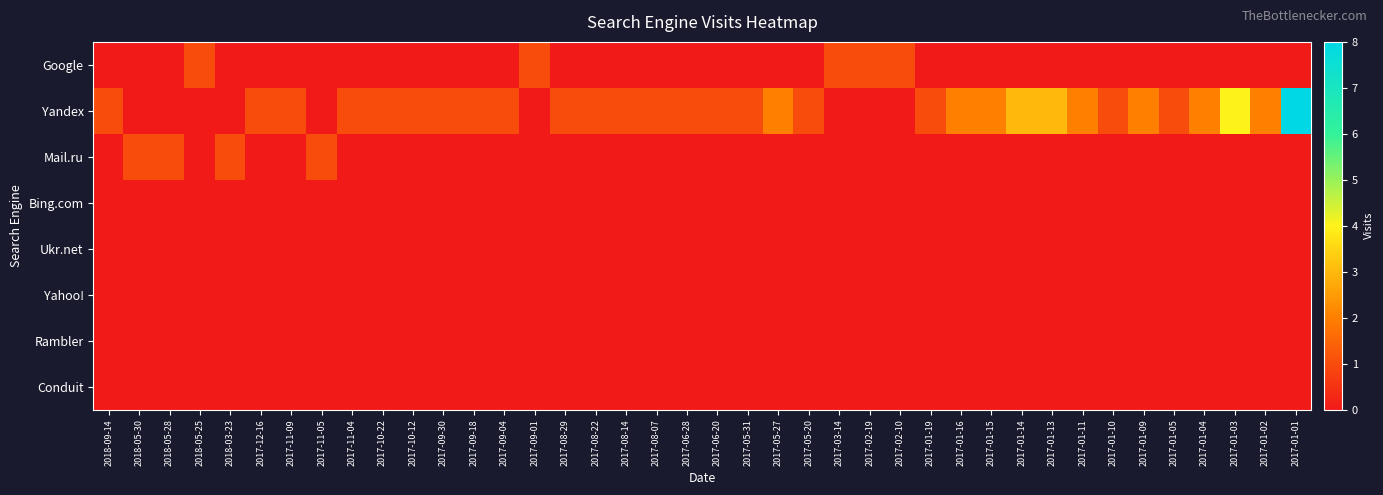

Reading right to left, extract all data points from this chart.

Google: 2017-01-01=0	2017-01-02=0	2017-01-03=0	2017-01-04=0	2017-01-05=0	2017-01-09=0	2017-01-10=0	2017-01-11=0	2017-01-13=0	2017-01-14=0	2017-01-15=0	2017-01-16=0	2017-01-19=0	2017-02-10=1	2017-02-19=1	2017-03-14=1	2017-05-20=0	2017-05-27=0	2017-05-31=0	2017-06-20=0	2017-06-28=0	2017-08-07=0	2017-08-14=0	2017-08-22=0	2017-08-29=0	2017-09-01=1	2017-09-04=0	2017-09-18=0	2017-09-30=0	2017-10-12=0	2017-10-22=0	2017-11-04=0	2017-11-05=0	2017-11-09=0	2017-12-16=0	2018-03-23=0	2018-05-25=1	2018-05-28=0	2018-05-30=0	2018-09-14=0
Yandex: 2017-01-01=8	2017-01-02=2	2017-01-03=4	2017-01-04=2	2017-01-05=1	2017-01-09=2	2017-01-10=1	2017-01-11=2	2017-01-13=3	2017-01-14=3	2017-01-15=2	2017-01-16=2	2017-01-19=1	2017-02-10=0	2017-02-19=0	2017-03-14=0	2017-05-20=1	2017-05-27=2	2017-05-31=1	2017-06-20=1	2017-06-28=1	2017-08-07=1	2017-08-14=1	2017-08-22=1	2017-08-29=1	2017-09-01=0	2017-09-04=1	2017-09-18=1	2017-09-30=1	2017-10-12=1	2017-10-22=1	2017-11-04=1	2017-11-05=0	2017-11-09=1	2017-12-16=1	2018-03-23=0	2018-05-25=0	2018-05-28=0	2018-05-30=0	2018-09-14=1
Mail.ru: 2017-01-01=0	2017-01-02=0	2017-01-03=0	2017-01-04=0	2017-01-05=0	2017-01-09=0	2017-01-10=0	2017-01-11=0	2017-01-13=0	2017-01-14=0	2017-01-15=0	2017-01-16=0	2017-01-19=0	2017-02-10=0	2017-02-19=0	2017-03-14=0	2017-05-20=0	2017-05-27=0	2017-05-31=0	2017-06-20=0	2017-06-28=0	2017-08-07=0	2017-08-14=0	2017-08-22=0	2017-08-29=0	2017-09-01=0	2017-09-04=0	2017-09-18=0	2017-09-30=0	2017-10-12=0	2017-10-22=0	2017-11-04=0	2017-11-05=1	2017-11-09=0	2017-12-16=0	2018-03-23=1	2018-05-25=0	2018-05-28=1	2018-05-30=1	2018-09-14=0
Bing.com: 2017-01-01=0	2017-01-02=0	2017-01-03=0	2017-01-04=0	2017-01-05=0	2017-01-09=0	2017-01-10=0	2017-01-11=0	2017-01-13=0	2017-01-14=0	2017-01-15=0	2017-01-16=0	2017-01-19=0	2017-02-10=0	2017-02-19=0	2017-03-14=0	2017-05-20=0	2017-05-27=0	2017-05-31=0	2017-06-20=0	2017-06-28=0	2017-08-07=0	2017-08-14=0	2017-08-22=0	2017-08-29=0	2017-09-01=0	2017-09-04=0	2017-09-18=0	2017-09-30=0	2017-10-12=0	2017-10-22=0	2017-11-04=0	2017-11-05=0	2017-11-09=0	2017-12-16=0	2018-03-23=0	2018-05-25=0	2018-05-28=0	2018-05-30=0	2018-09-14=0
Ukr.net: 2017-01-01=0	2017-01-02=0	2017-01-03=0	2017-01-04=0	2017-01-05=0	2017-01-09=0	2017-01-10=0	2017-01-11=0	2017-01-13=0	2017-01-14=0	2017-01-15=0	2017-01-16=0	2017-01-19=0	2017-02-10=0	2017-02-19=0	2017-03-14=0	2017-05-20=0	2017-05-27=0	2017-05-31=0	2017-06-20=0	2017-06-28=0	2017-08-07=0	2017-08-14=0	2017-08-22=0	2017-08-29=0	2017-09-01=0	2017-09-04=0	2017-09-18=0	2017-09-30=0	2017-10-12=0	2017-10-22=0	2017-11-04=0	2017-11-05=0	2017-11-09=0	2017-12-16=0	2018-03-23=0	2018-05-25=0	2018-05-28=0	2018-05-30=0	2018-09-14=0
Yahoo!: 2017-01-01=0	2017-01-02=0	2017-01-03=0	2017-01-04=0	2017-01-05=0	2017-01-09=0	2017-01-10=0	2017-01-11=0	2017-01-13=0	2017-01-14=0	2017-01-15=0	2017-01-16=0	2017-01-19=0	2017-02-10=0	2017-02-19=0	2017-03-14=0	2017-05-20=0	2017-05-27=0	2017-05-31=0	2017-06-20=0	2017-06-28=0	2017-08-07=0	2017-08-14=0	2017-08-22=0	2017-08-29=0	2017-09-01=0	2017-09-04=0	2017-09-18=0	2017-09-30=0	2017-10-12=0	2017-10-22=0	2017-11-04=0	2017-11-05=0	2017-11-09=0	2017-12-16=0	2018-03-23=0	2018-05-25=0	2018-05-28=0	2018-05-30=0	2018-09-14=0
Rambler: 2017-01-01=0	2017-01-02=0	2017-01-03=0	2017-01-04=0	2017-01-05=0	2017-01-09=0	2017-01-10=0	2017-01-11=0	2017-01-13=0	2017-01-14=0	2017-01-15=0	2017-01-16=0	2017-01-19=0	2017-02-10=0	2017-02-19=0	2017-03-14=0	2017-05-20=0	2017-05-27=0	2017-05-31=0	2017-06-20=0	2017-06-28=0	2017-08-07=0	2017-08-14=0	2017-08-22=0	2017-08-29=0	2017-09-01=0	2017-09-04=0	2017-09-18=0	2017-09-30=0	2017-10-12=0	2017-10-22=0	2017-11-04=0	2017-11-05=0	2017-11-09=0	2017-12-16=0	2018-03-23=0	2018-05-25=0	2018-05-28=0	2018-05-30=0	2018-09-14=0
Conduit: 2017-01-01=0	2017-01-02=0	2017-01-03=0	2017-01-04=0	2017-01-05=0	2017-01-09=0	2017-01-10=0	2017-01-11=0	2017-01-13=0	2017-01-14=0	2017-01-15=0	2017-01-16=0	2017-01-19=0	2017-02-10=0	2017-02-19=0	2017-03-14=0	2017-05-20=0	2017-05-27=0	2017-05-31=0	2017-06-20=0	2017-06-28=0	2017-08-07=0	2017-08-14=0	2017-08-22=0	2017-08-29=0	2017-09-01=0	2017-09-04=0	2017-09-18=0	2017-09-30=0	2017-10-12=0	2017-10-22=0	2017-11-04=0	2017-11-05=0	2017-11-09=0	2017-12-16=0	2018-03-23=0	2018-05-25=0	2018-05-28=0	2018-05-30=0	2018-09-14=0